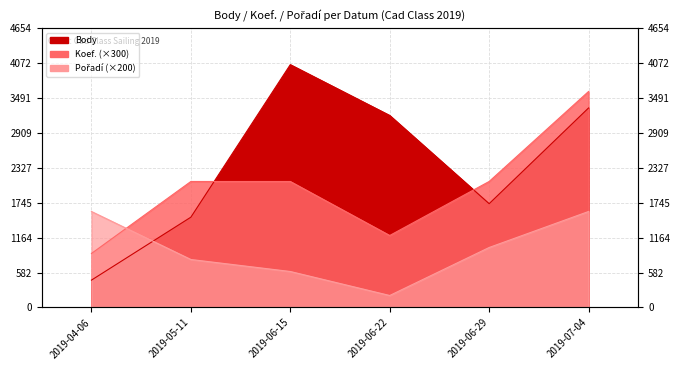

How many categories are shown in the chart?

6